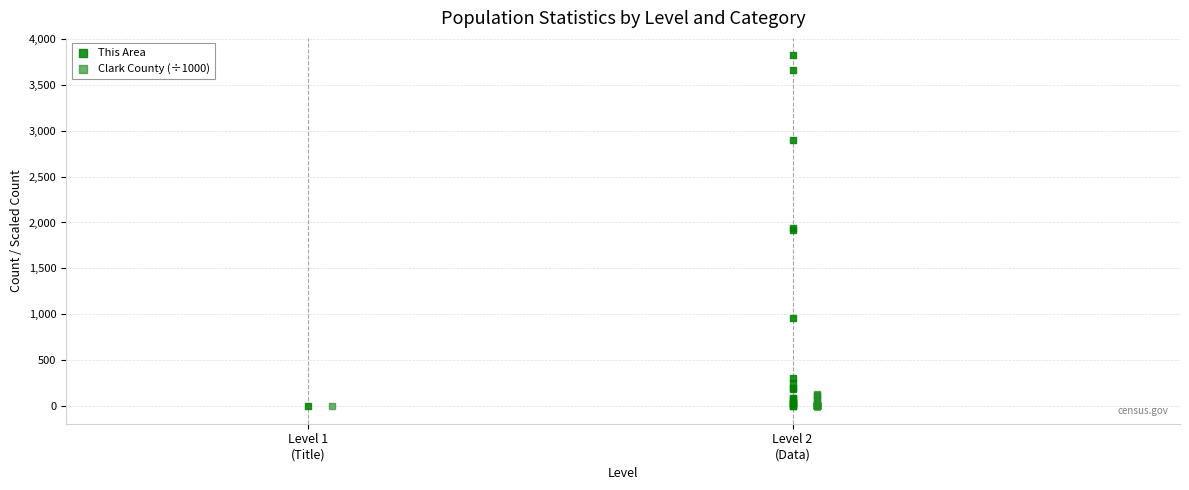

Which series contains the highest Y value?

This Area